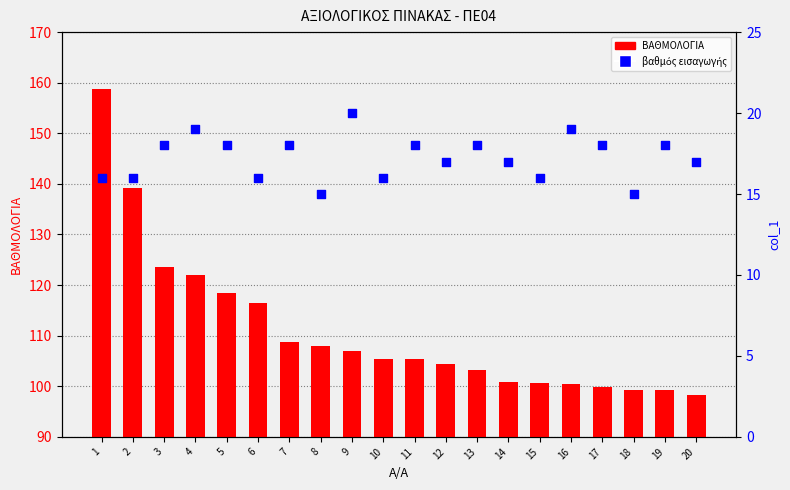

At how many categories does at least one series exceed 135?

2